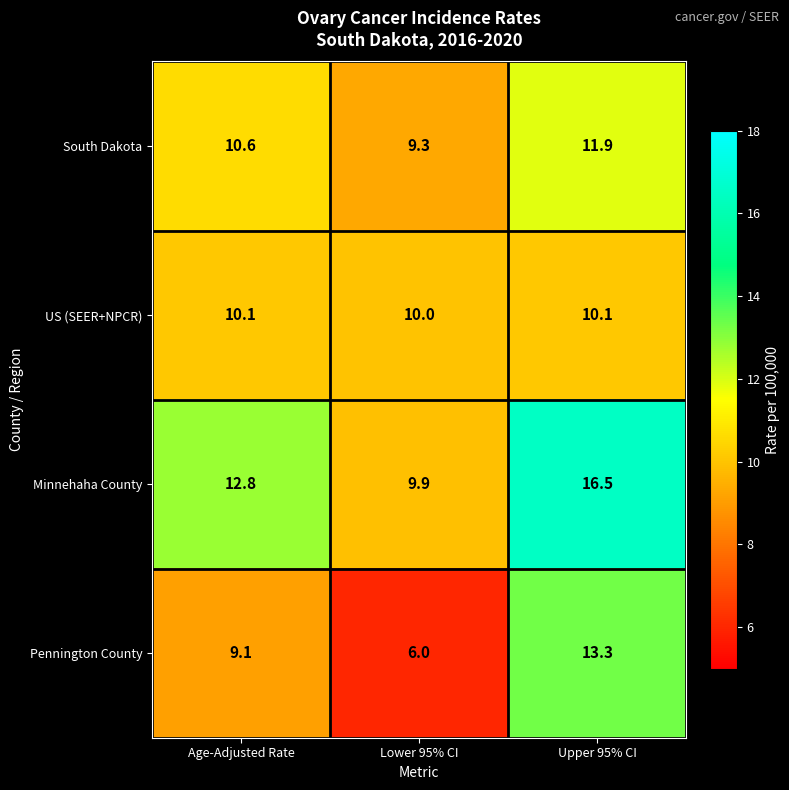

At which category is the sum across all series the highest?

Upper 95% CI